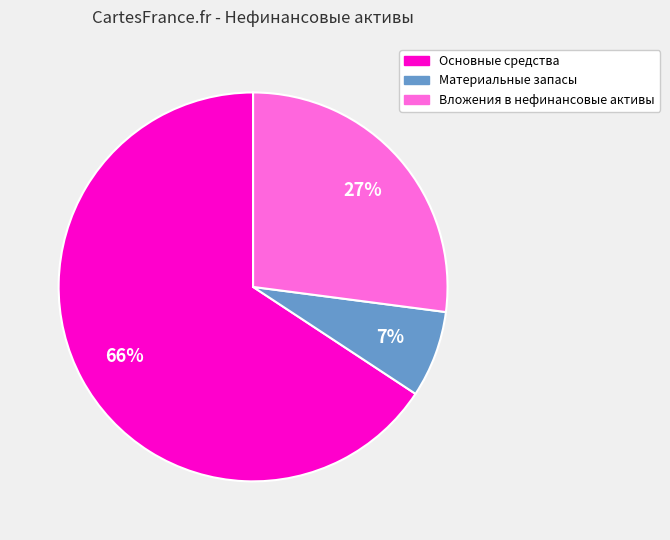

Is there any slice that represents more than half of the pie?

Yes